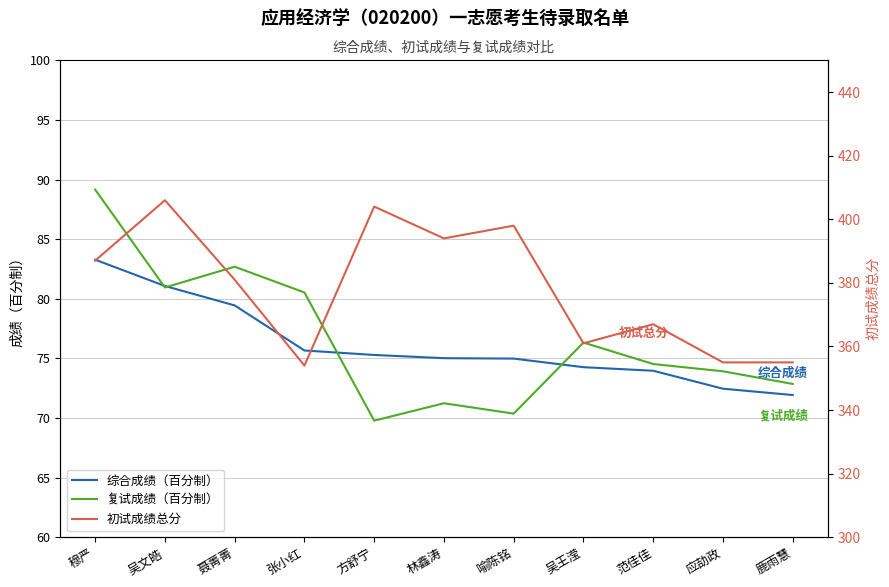

List the series in order of their peak value, highest first.

初试成绩总分, 复试成绩（百分制）, 综合成绩（百分制）